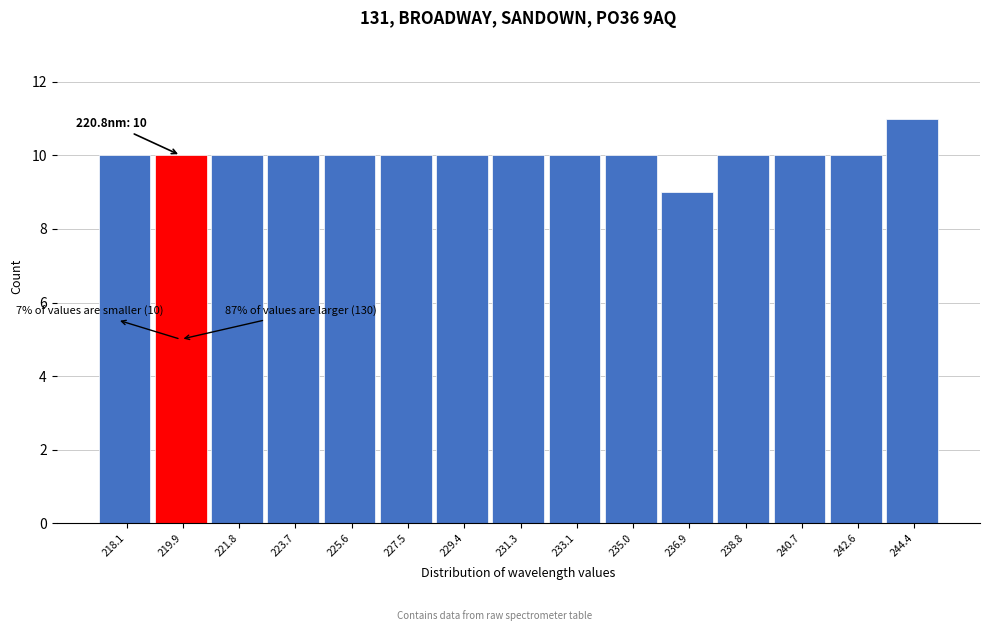

Reading left to right, what are all the values shown in this chart?

10	10	10	10	10	10	10	10	10	10	9	10	10	10	11